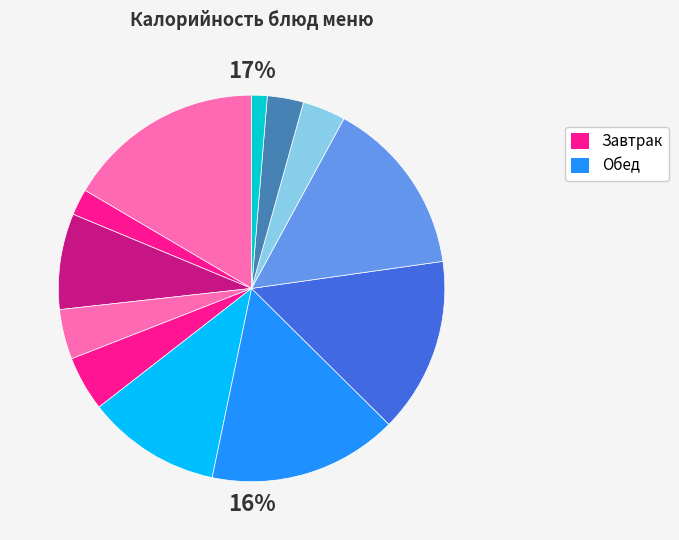

Count the number of slices in the pie.

12